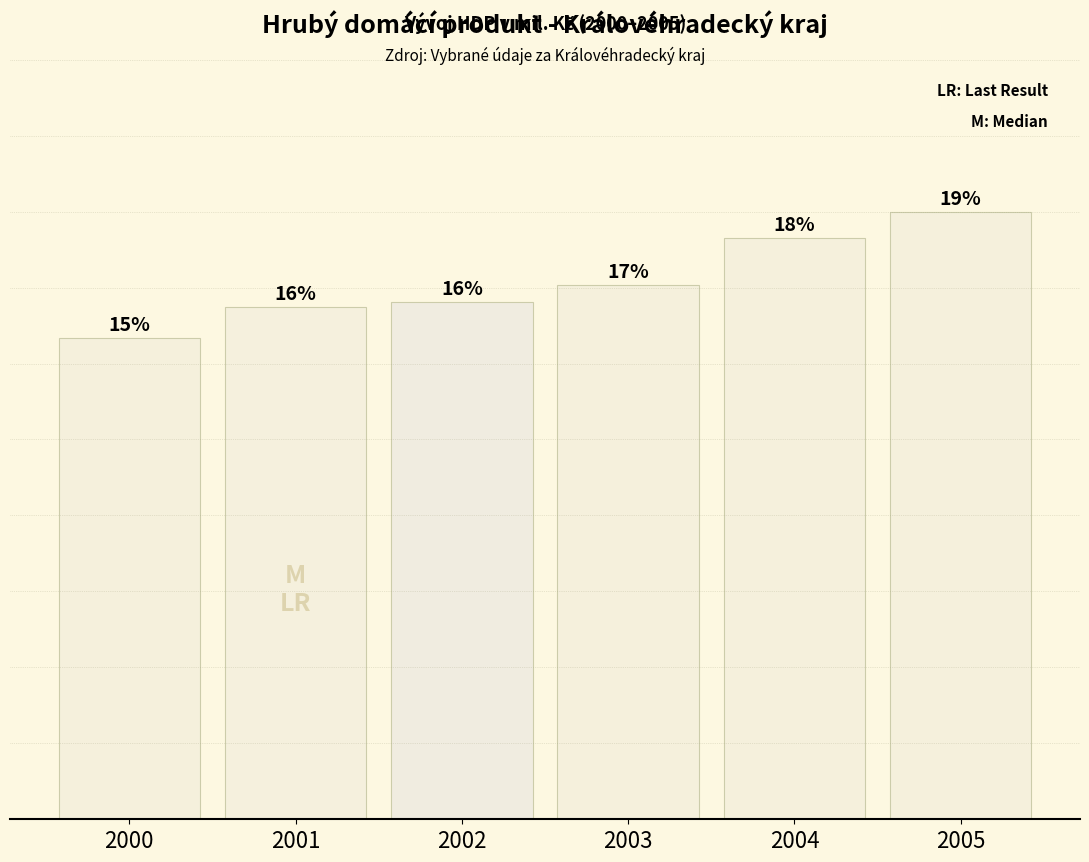

Between 2001 and 2003, which is larger?

2003